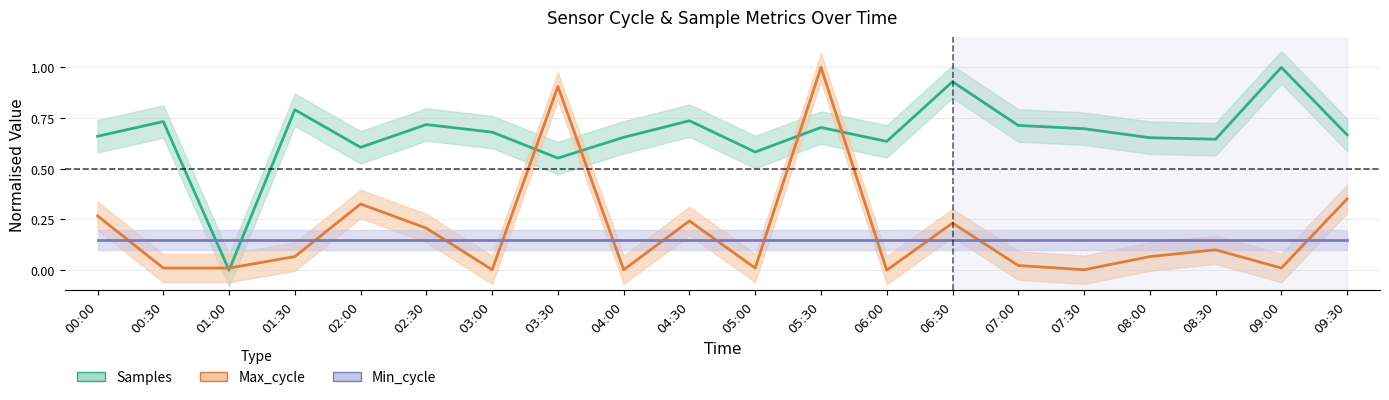

In Max_cycle, how many points are higher than both neighbors (excluding endpoints)?

6